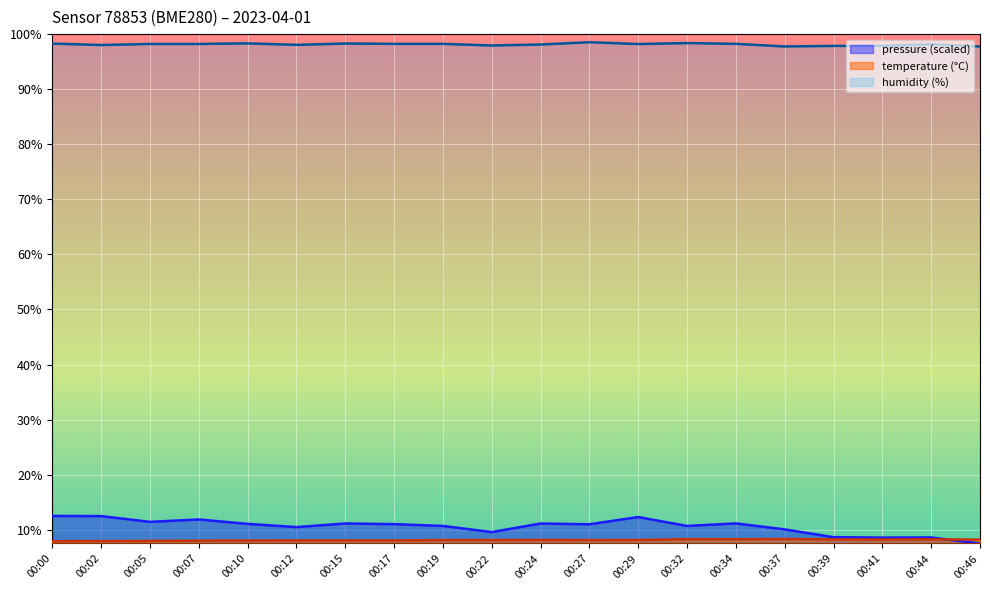

List the labels in order of humidity value, largest first.

00:27, 00:32, 00:10, 00:15, 00:00, 00:17, 00:19, 00:34, 00:05, 00:07, 00:29, 00:44, 00:24, 00:12, 00:02, 00:22, 00:39, 00:41, 00:37, 00:46